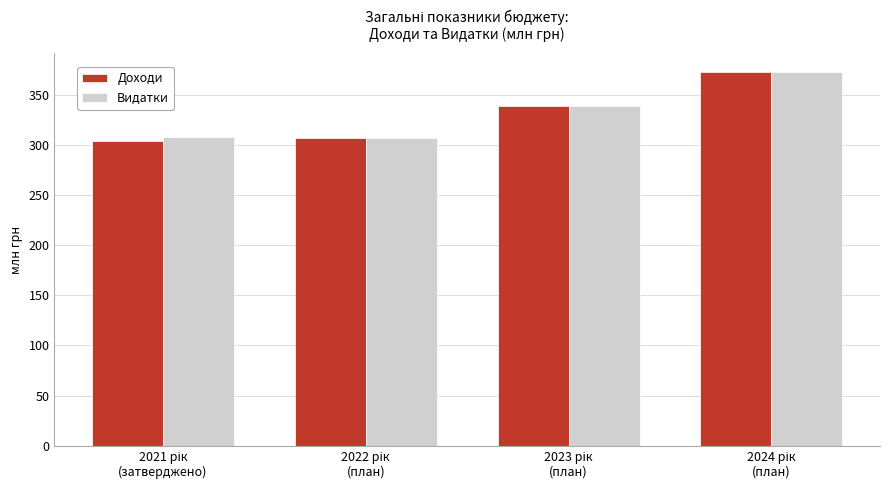

What is the difference between the maximum and minimum values in the Доходи series?

68.4